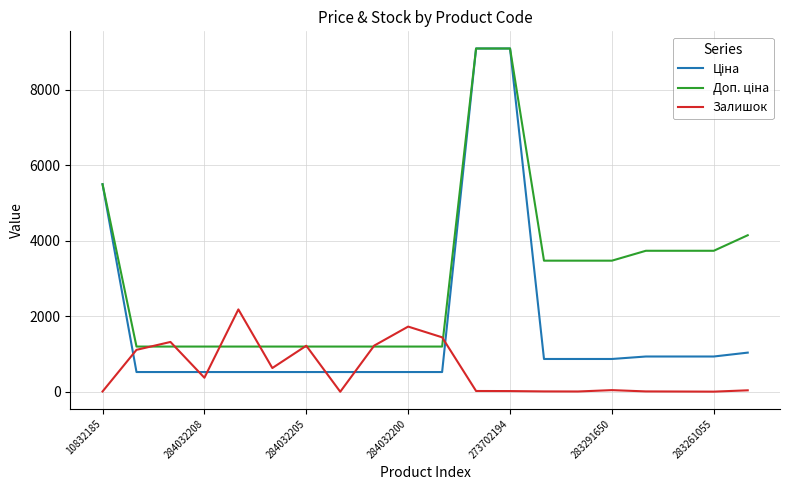

True or false: Доп. ціна and Залишок cross at least once.

True